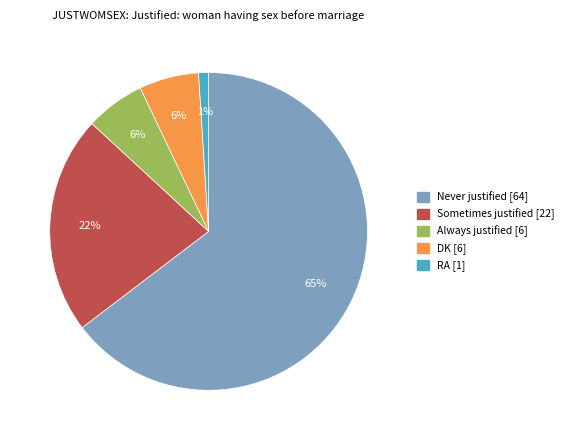

Between Never justified [64] and DK [6], which is larger?

Never justified [64]